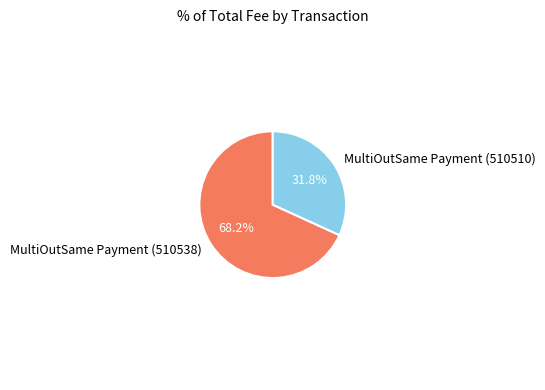

To the nearest percent, what portion does MultiOutSame Payment (510510) represent?

32%